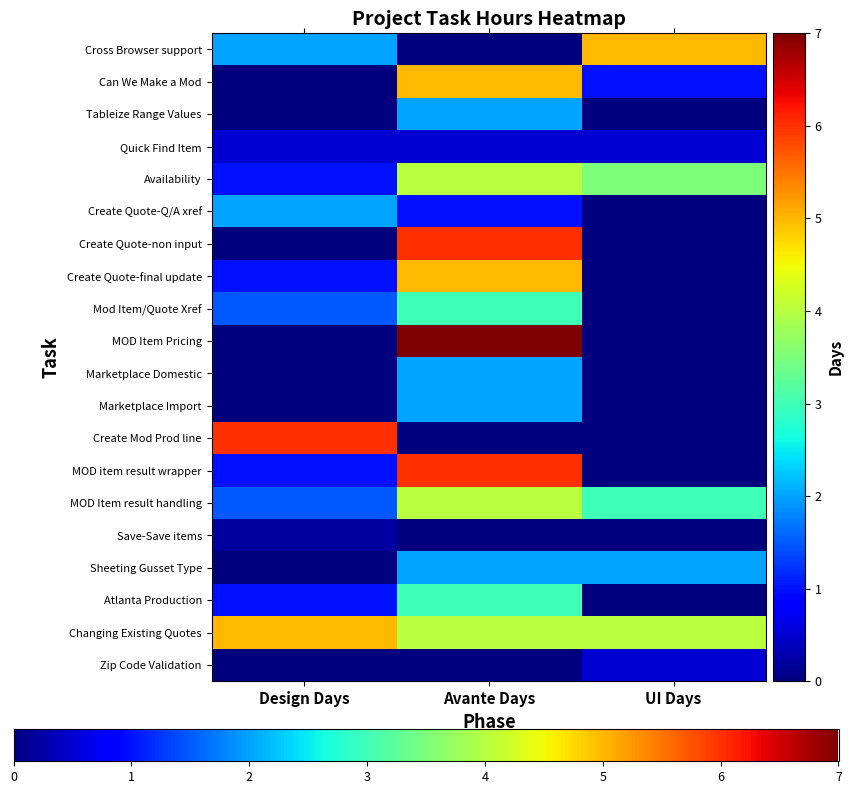

At Avante Days, list the series in order from smallest to largest.

Cross Browser support, Create Mod Prod line, Save-Save items, Zip Code Validation, Quick Find Item, Create Quote-Q/A xref, Tableize Range Values, Marketplace Domestic, Marketplace Import, Sheeting Gusset Type, Mod Item/Quote Xref, Atlanta Production, Availability, MOD Item result handling, Changing Existing Quotes, Can We Make a Mod, Create Quote-final update, Create Quote-non input, MOD item result wrapper, MOD Item Pricing